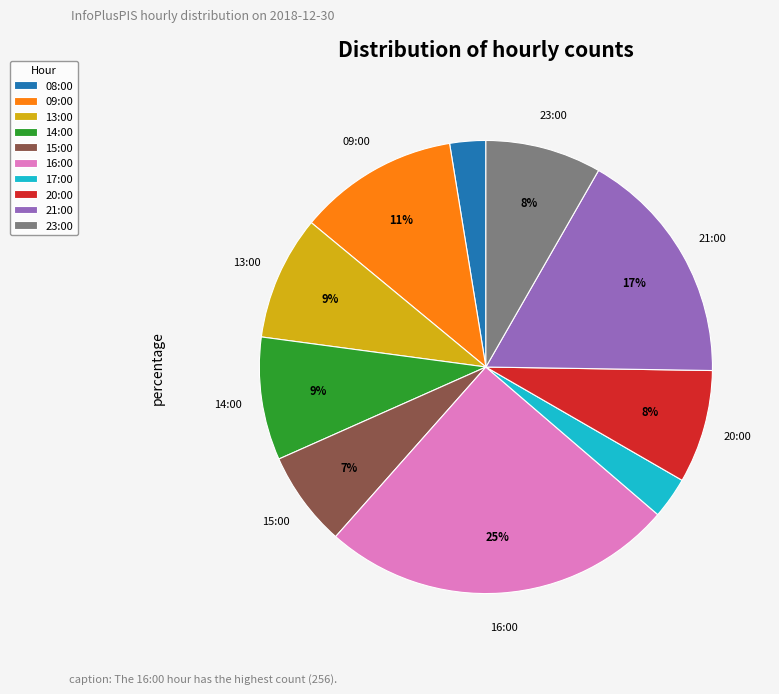

True or false: 14:00 accounts for 16% of the total.

False